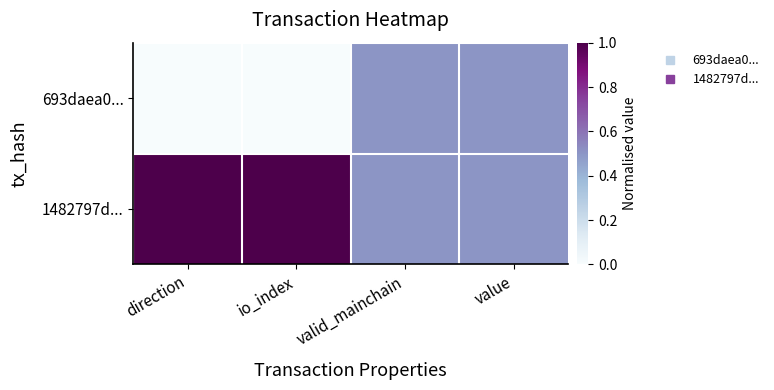

List the series in order of their overall mean, lowest first.

693daea0..., 1482797d...